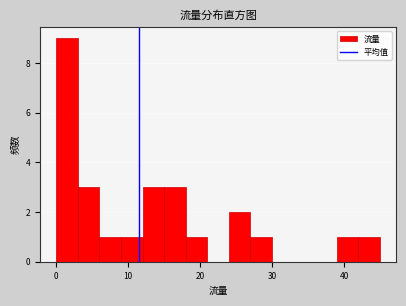

Read against the x-axis, roughly where is the centre of the tallest bar?

2